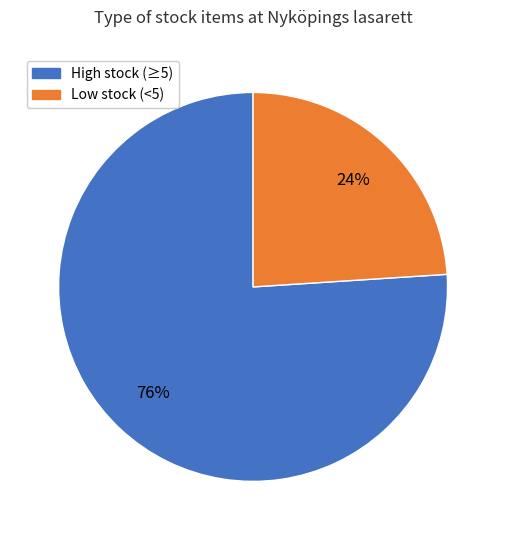

To the nearest percent, what is the average slice percentage?

50%